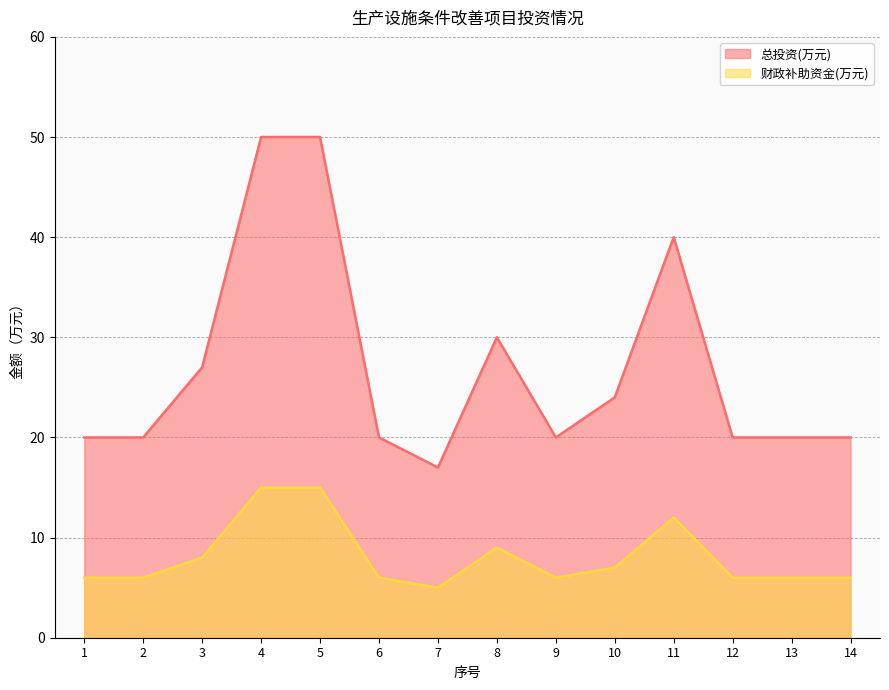

At which category does the chart reach its minimum across all series?

7